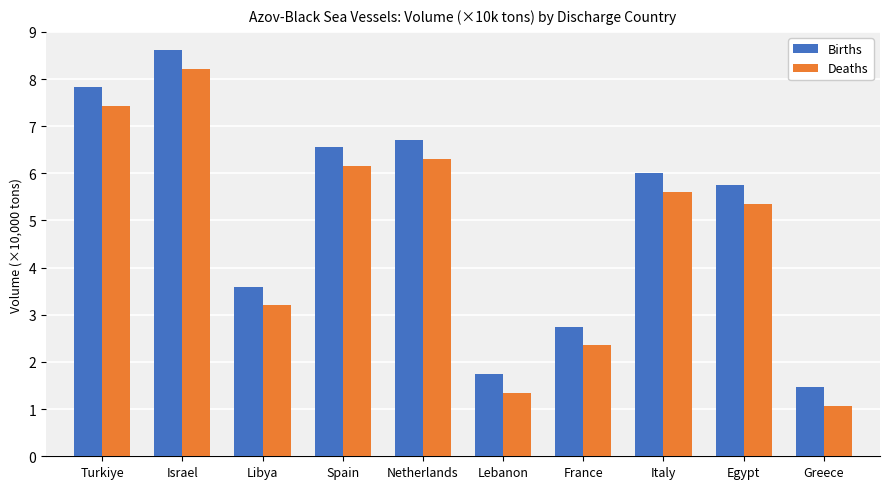

The value of Deaths at France is 1.3. True or false?

False